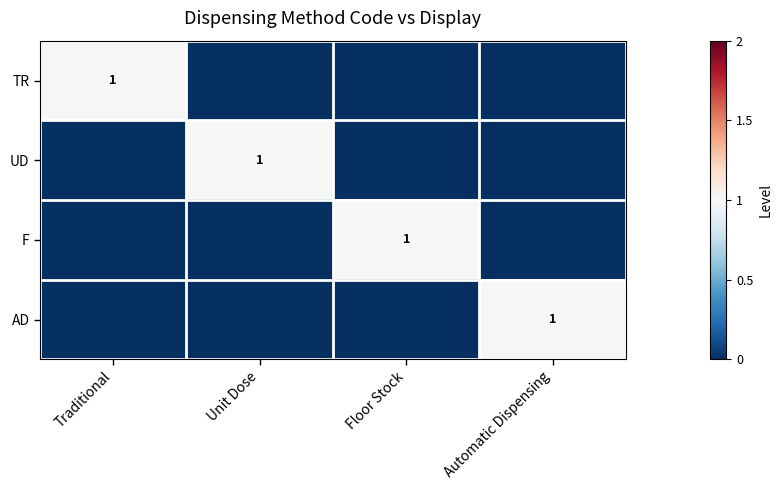

True or false: AD has a value of 1 at Automatic Dispensing.

True